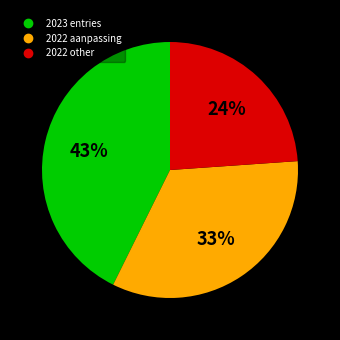

Does any single category account for the majority?

No